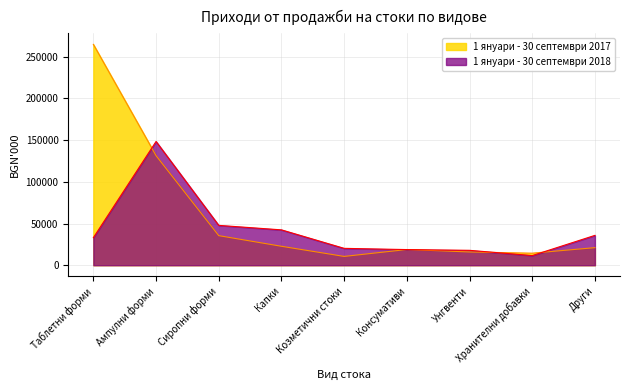

True or false: 1 януари - 30 септември 2017 and 1 януари - 30 септември 2018 cross at least once.

True